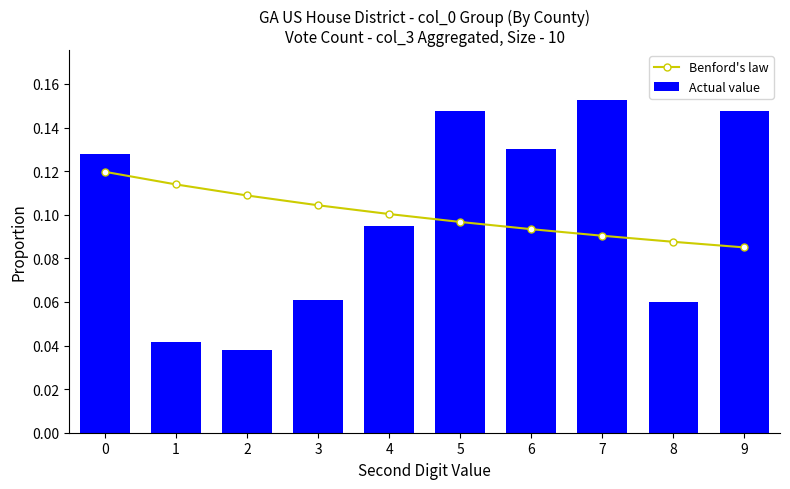

Reading left to right, what are all the values shown in this chart?

Benford's law: 0=0.1	1=0.1	2=0.1	3=0.1	4=0.1	5=0.1	6=0.1	7=0.1	8=0.1	9=0.1
Actual value: 0=0.1	1=0.0	2=0.0	3=0.1	4=0.1	5=0.1	6=0.1	7=0.2	8=0.1	9=0.1